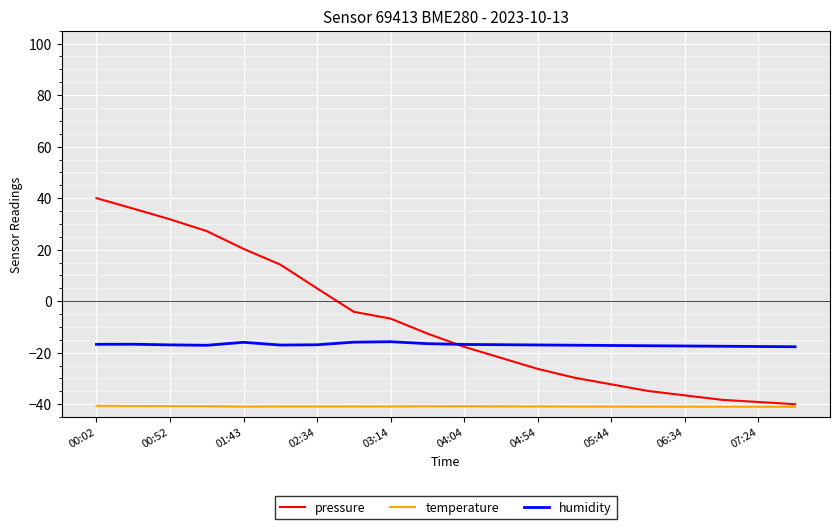

What is the smallest value displayed?

-41.0